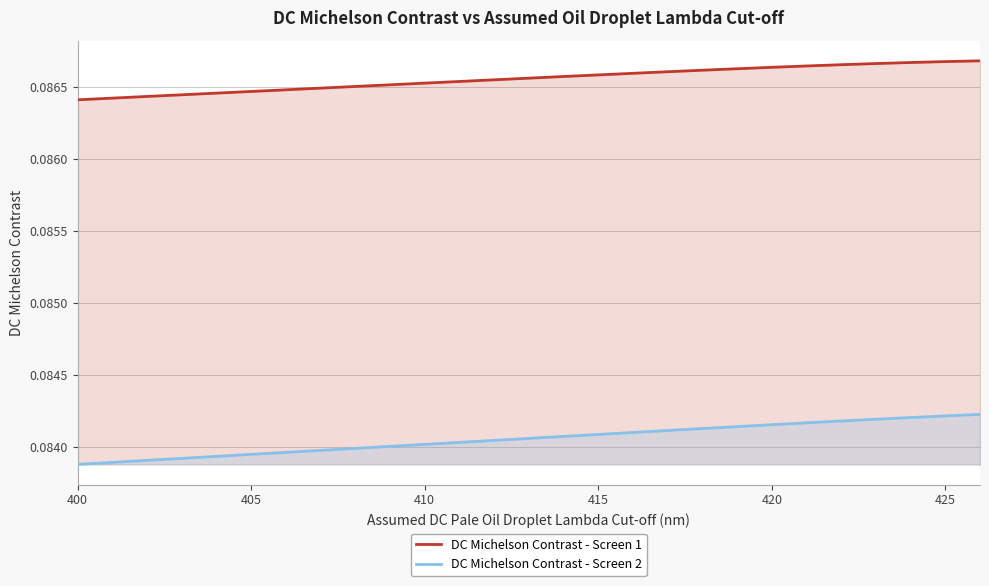

Does the chart display data point markers on the line(s)?

No